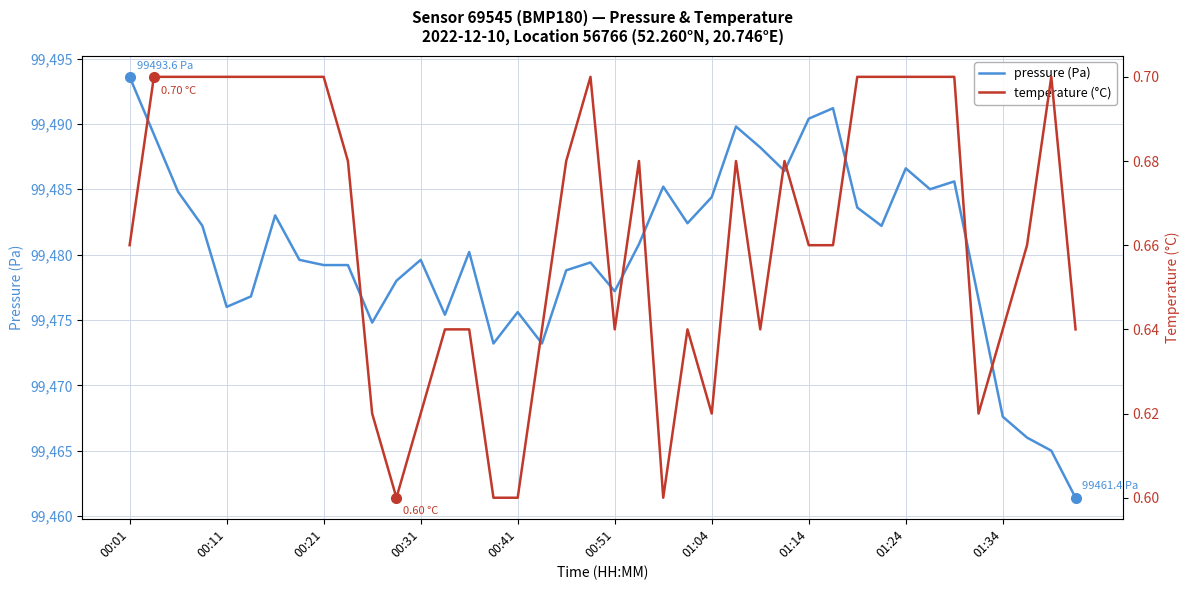

At how many categories does at least one series exceed 98092?

40